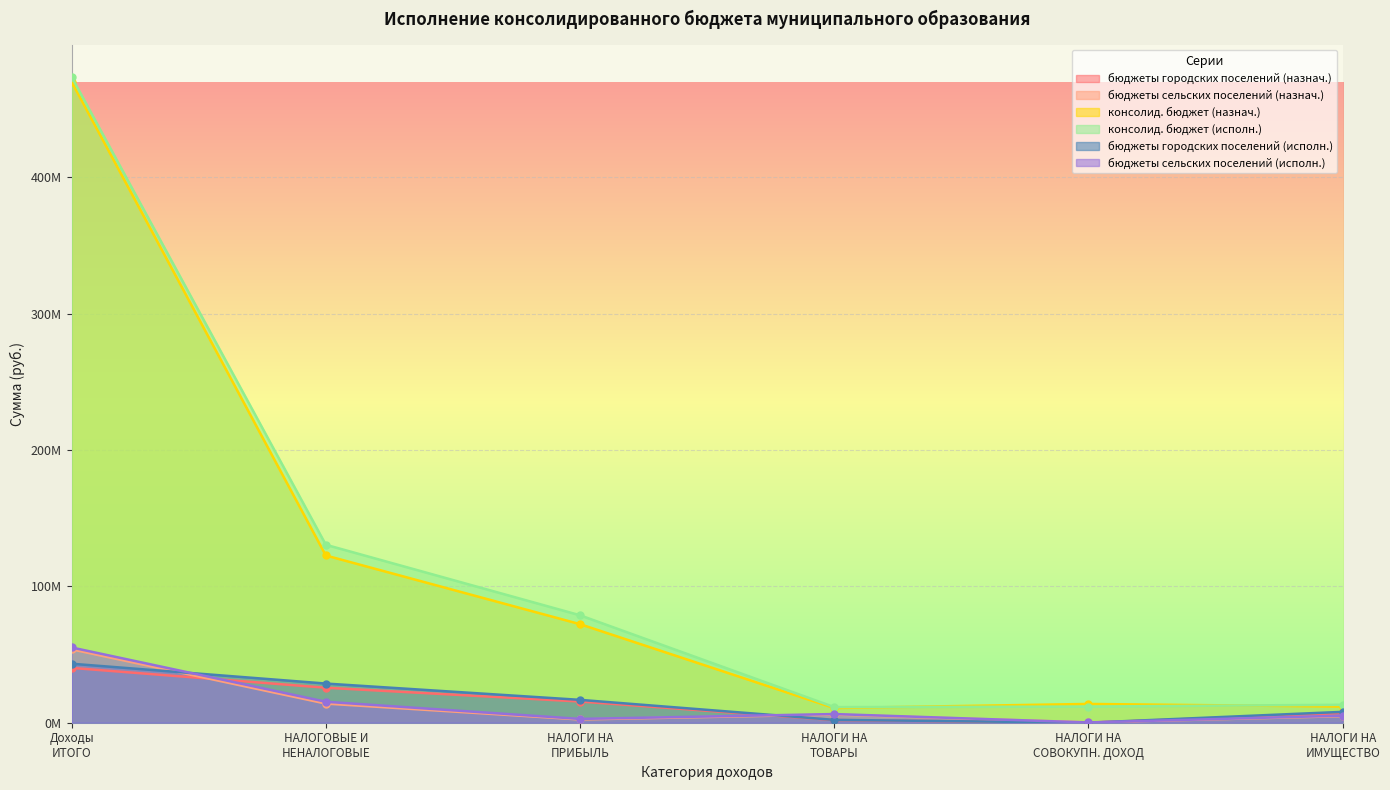

Between which two adjacent categories do бюджеты сельских поселений (назнач.) and бюджеты сельских поселений (исполн.) first intersect?

НАЛОГИ НА
ТОВАРЫ and НАЛОГИ НА
СОВОКУПН. ДОХОД